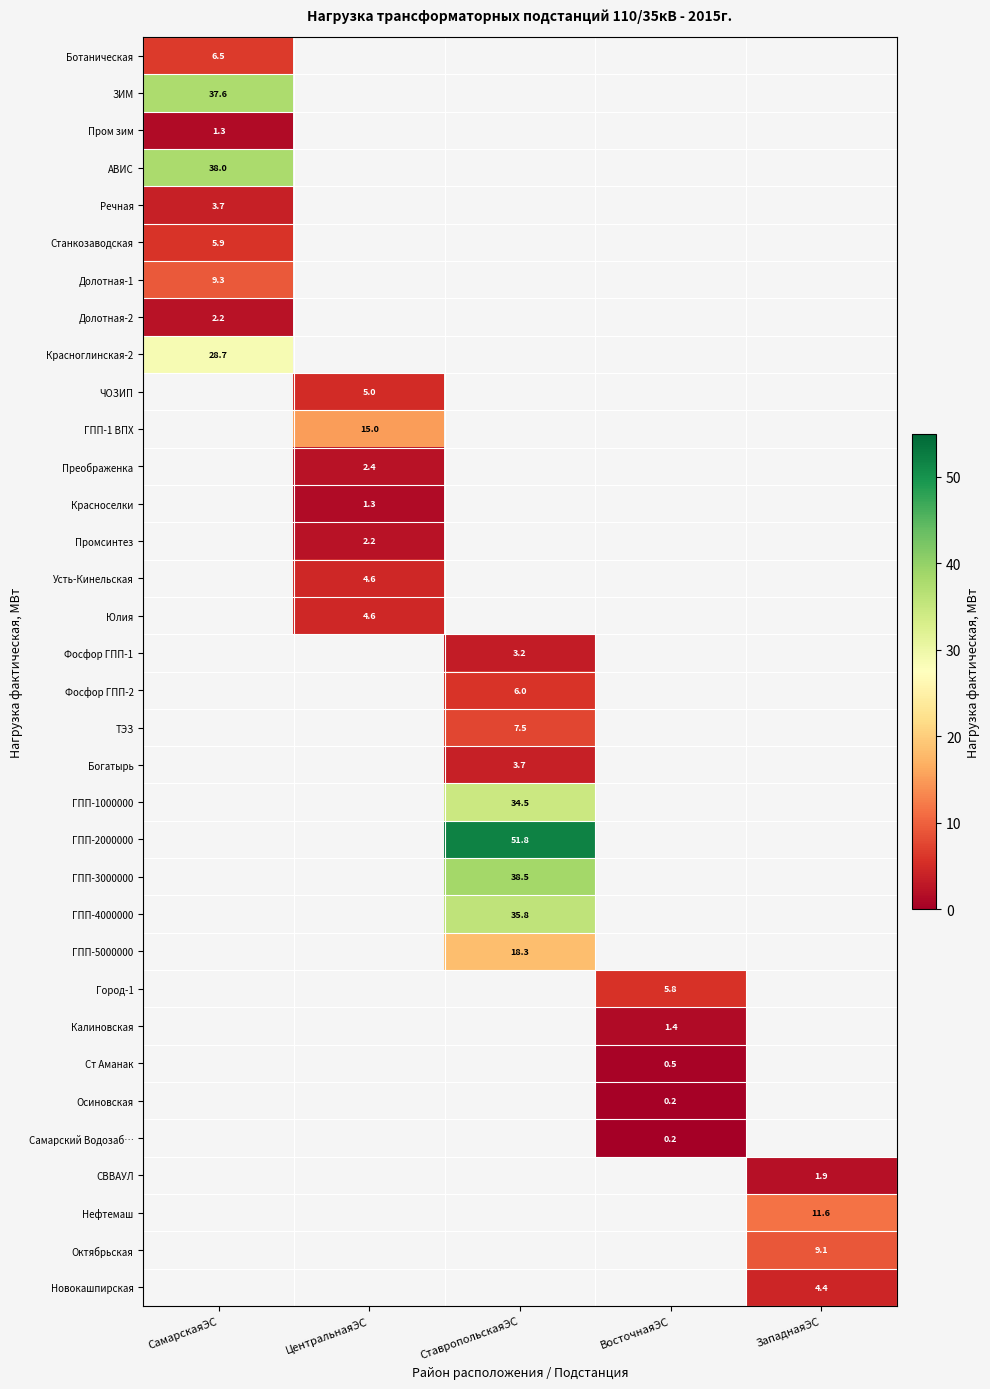

Count the number of categories in the chart.

5